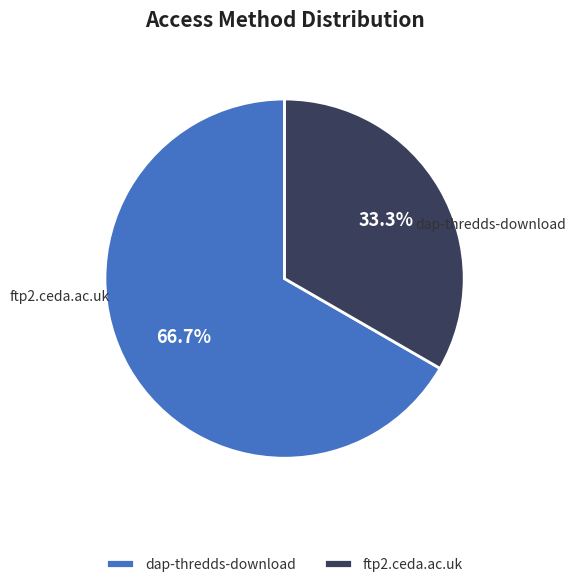

What is the ratio of the value at ftp2.ceda.ac.uk to the value at dap-thredds-download?

0.5